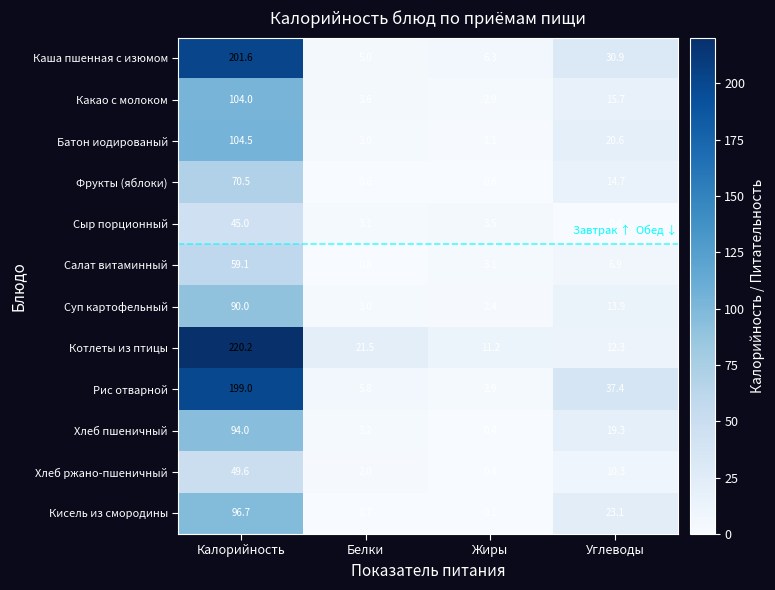

Which series has the largest total across all categories?

Котлеты из птицы